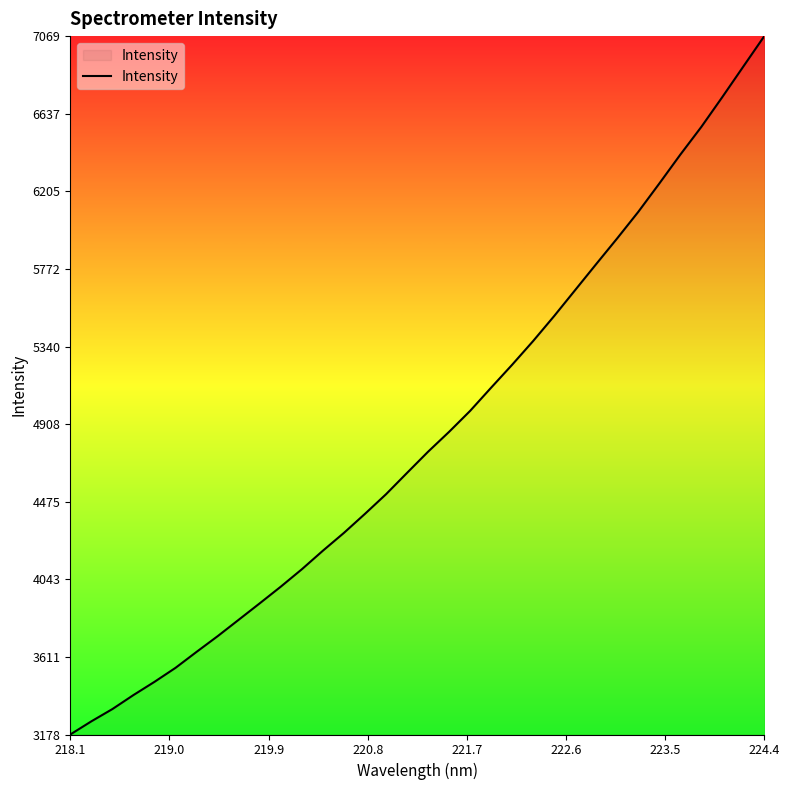

What is the greatest value displayed?

7069.4